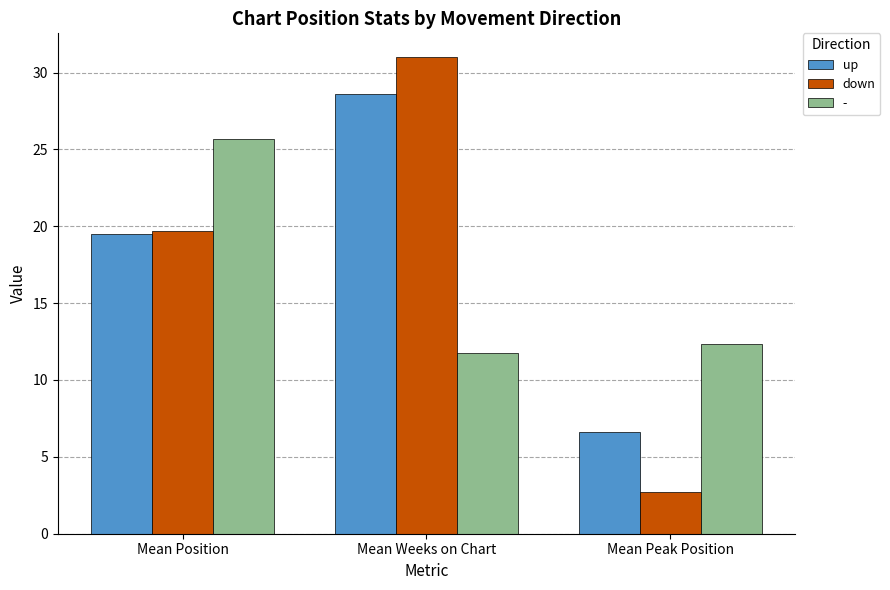

What is the difference between the maximum and minimum values in the up series?

22.0